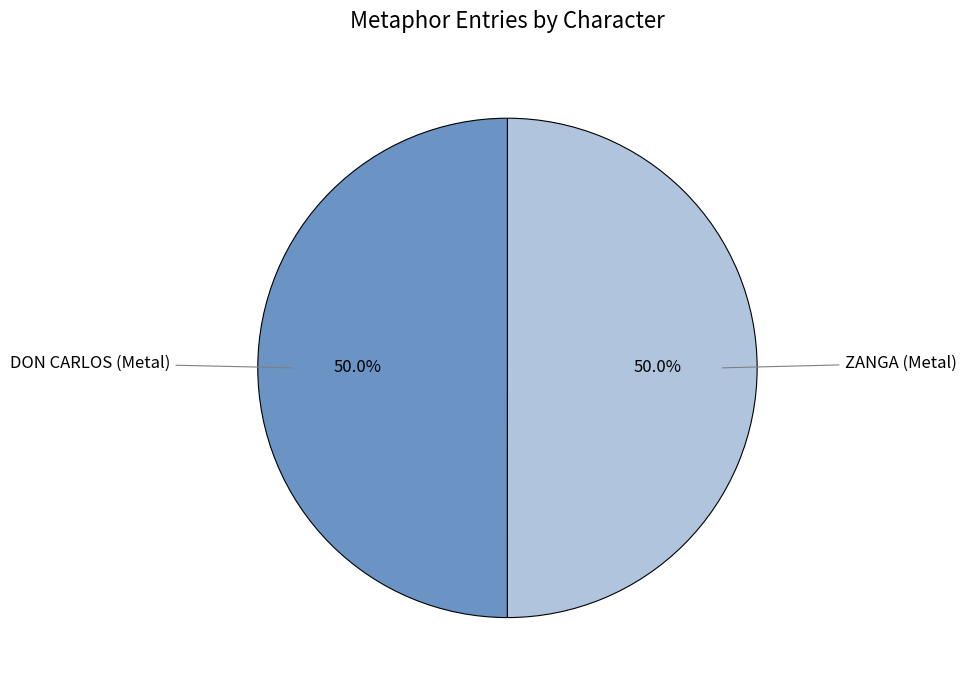

Count the number of slices in the pie.

2